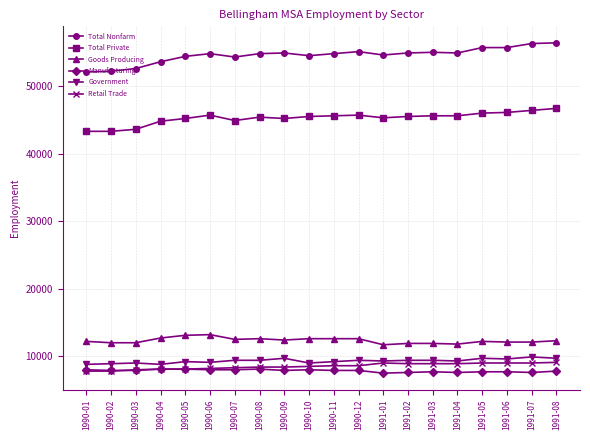

True or false: Government and Manufacturing intersect in this chart.

False